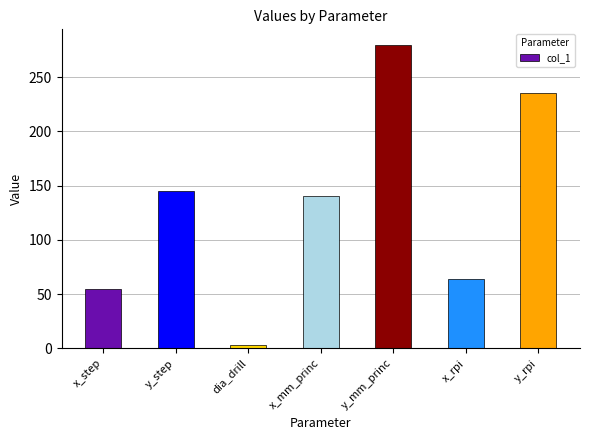

What is the minimum value shown in the chart?

3.2